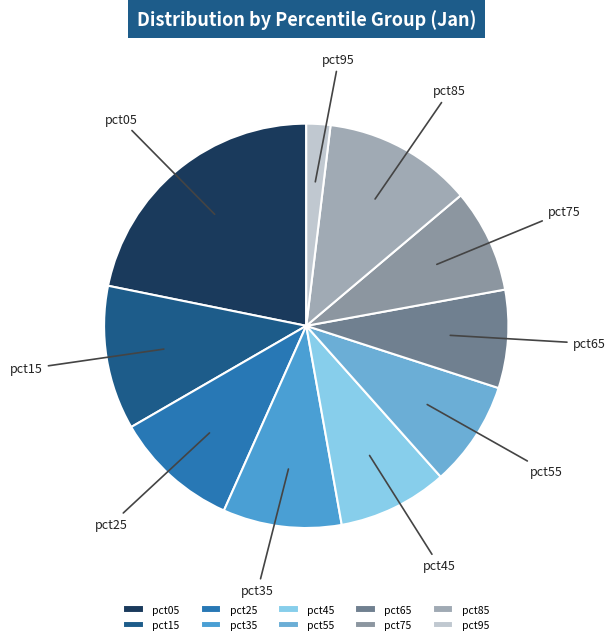

Between pct45 and pct95, which is larger?

pct45